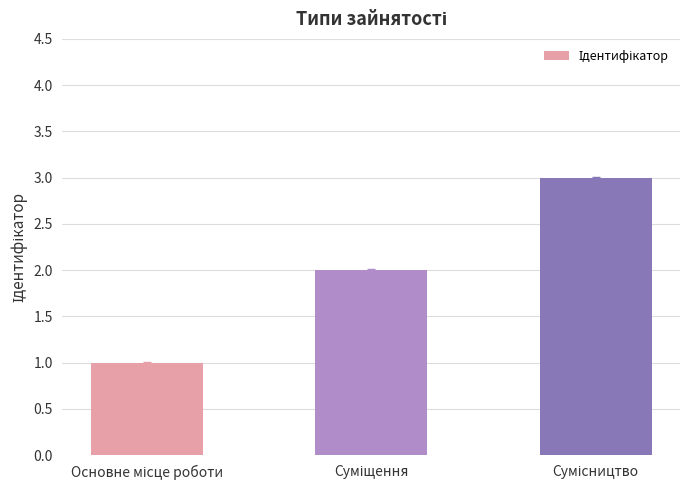

What is the sum of all values?

6